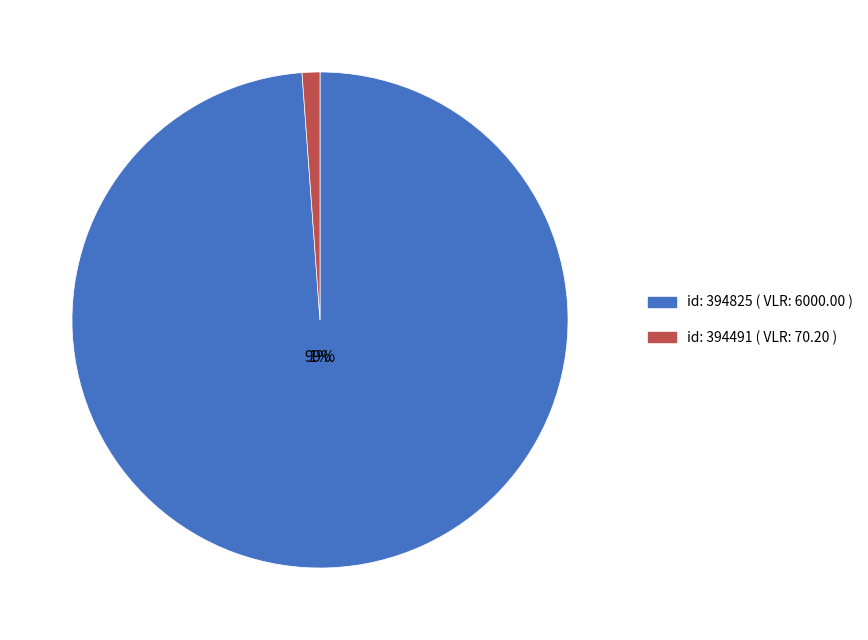

To the nearest percent, what is the average slice percentage?

50%